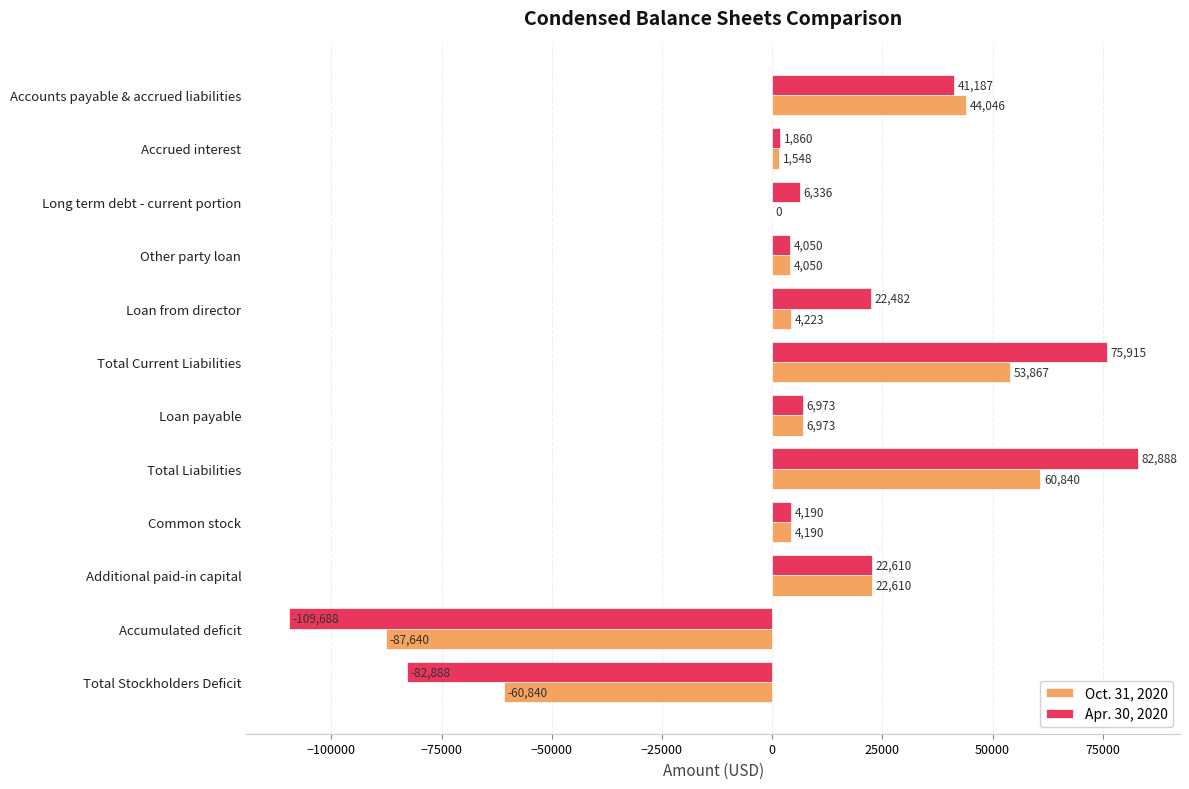

At which category is the sum across all series the highest?

Total Liabilities